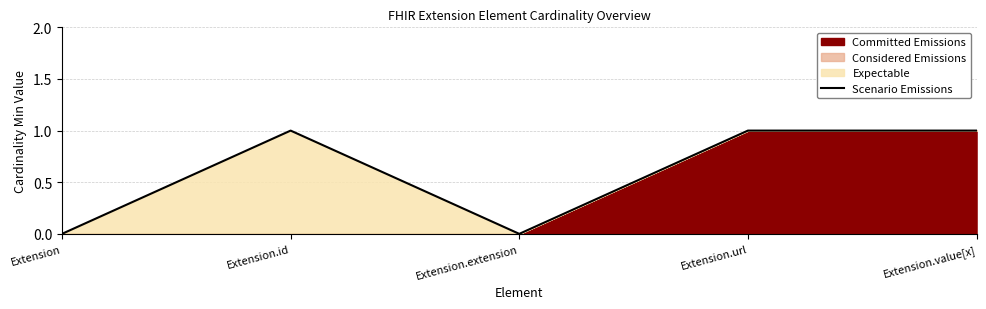

Is it true that Scenario Emissions equals 1 at Extension.extension?

False